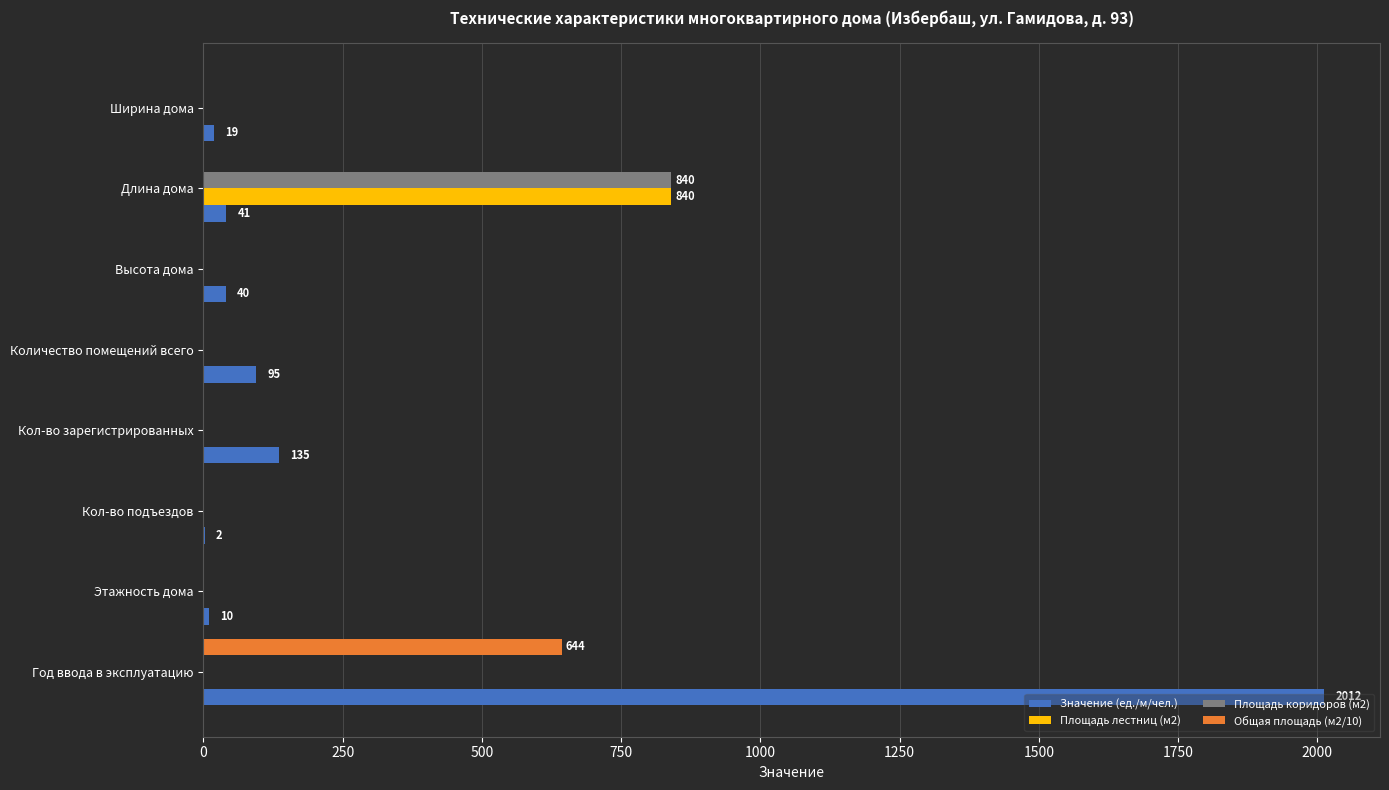

Which category has the highest value in the Площадь лестниц (м2) series?

Длина дома